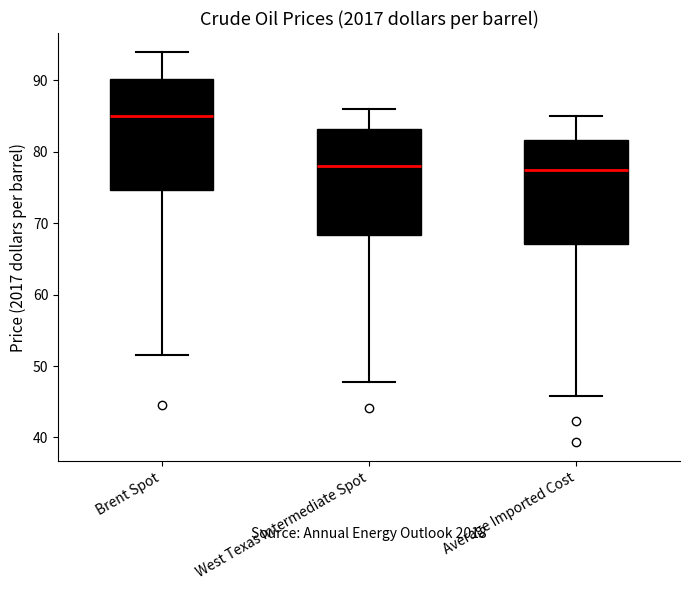

Where does the lower whisker of the box for Brent Spot end on the y-axis? The values are not printed on the chart, so give them approximately, as read against the axis.

51